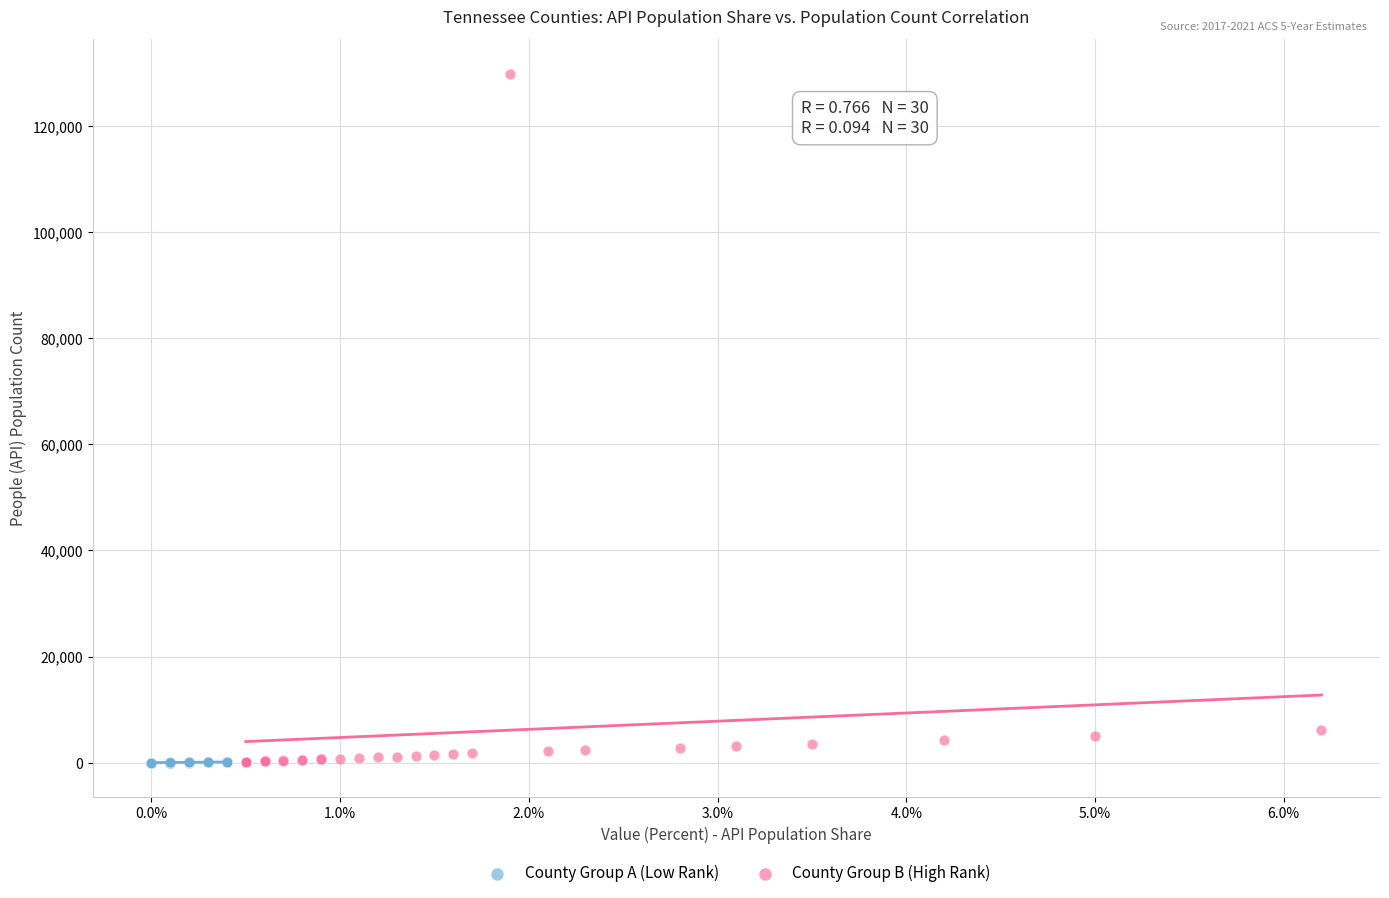

Which series has the largest Y range (max minus min)?

County Group B (High Rank)